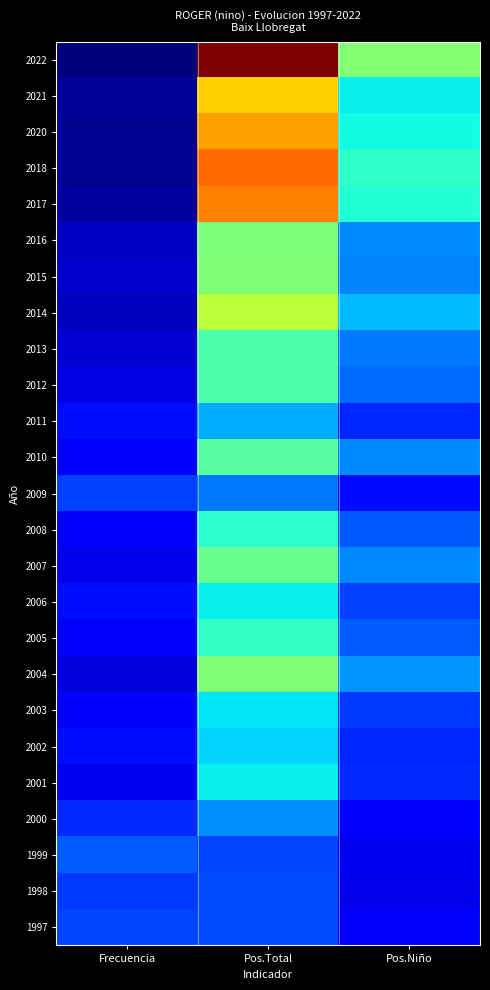

Reading left to right, transcribe all the data shown in this chart.

2022: Frecuencia=0.0	Pos.Total=1.0	Pos.Niño=0.5
2021: Frecuencia=0.0	Pos.Total=0.7	Pos.Niño=0.4
2020: Frecuencia=0.0	Pos.Total=0.7	Pos.Niño=0.4
2018: Frecuencia=0.0	Pos.Total=0.8	Pos.Niño=0.4
2017: Frecuencia=0.0	Pos.Total=0.8	Pos.Niño=0.4
2016: Frecuencia=0.1	Pos.Total=0.5	Pos.Niño=0.3
2015: Frecuencia=0.1	Pos.Total=0.5	Pos.Niño=0.3
2014: Frecuencia=0.1	Pos.Total=0.6	Pos.Niño=0.3
2013: Frecuencia=0.1	Pos.Total=0.4	Pos.Niño=0.2
2012: Frecuencia=0.1	Pos.Total=0.4	Pos.Niño=0.2
2011: Frecuencia=0.1	Pos.Total=0.3	Pos.Niño=0.2
2010: Frecuencia=0.1	Pos.Total=0.5	Pos.Niño=0.3
2009: Frecuencia=0.2	Pos.Total=0.2	Pos.Niño=0.1
2008: Frecuencia=0.1	Pos.Total=0.4	Pos.Niño=0.2
2007: Frecuencia=0.1	Pos.Total=0.5	Pos.Niño=0.3
2006: Frecuencia=0.1	Pos.Total=0.4	Pos.Niño=0.2
2005: Frecuencia=0.1	Pos.Total=0.4	Pos.Niño=0.2
2004: Frecuencia=0.1	Pos.Total=0.5	Pos.Niño=0.3
2003: Frecuencia=0.1	Pos.Total=0.3	Pos.Niño=0.2
2002: Frecuencia=0.1	Pos.Total=0.3	Pos.Niño=0.2
2001: Frecuencia=0.1	Pos.Total=0.4	Pos.Niño=0.2
2000: Frecuencia=0.2	Pos.Total=0.3	Pos.Niño=0.1
1999: Frecuencia=0.2	Pos.Total=0.2	Pos.Niño=0.1
1998: Frecuencia=0.2	Pos.Total=0.2	Pos.Niño=0.1
1997: Frecuencia=0.2	Pos.Total=0.2	Pos.Niño=0.1